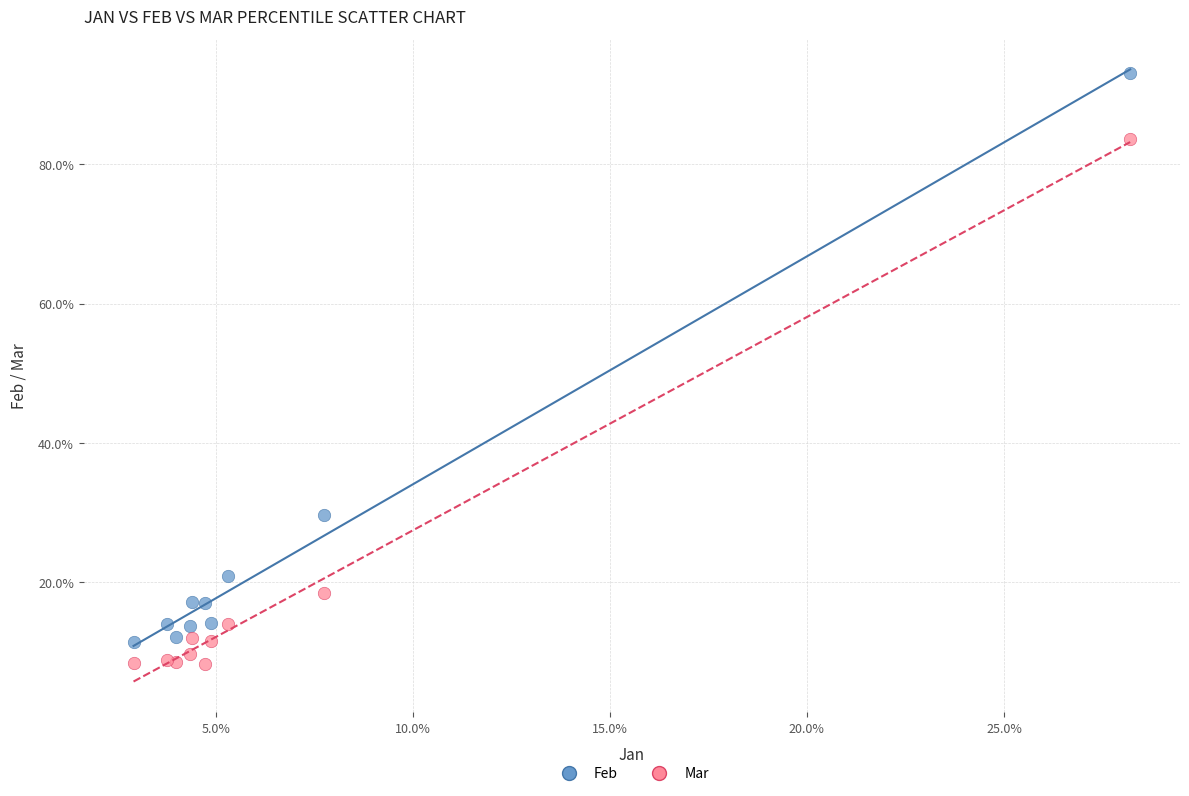

Which series contains the lowest Y value?

Mar